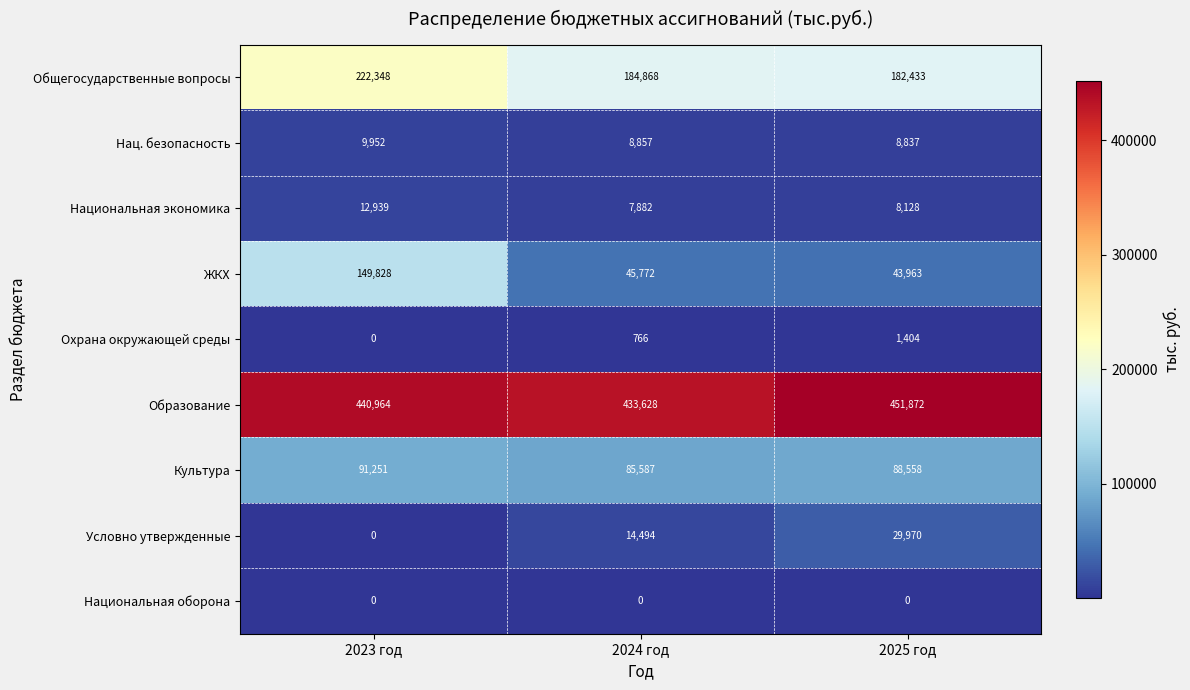

Which series changed the most between 2024 год and 2025 год?

Образование